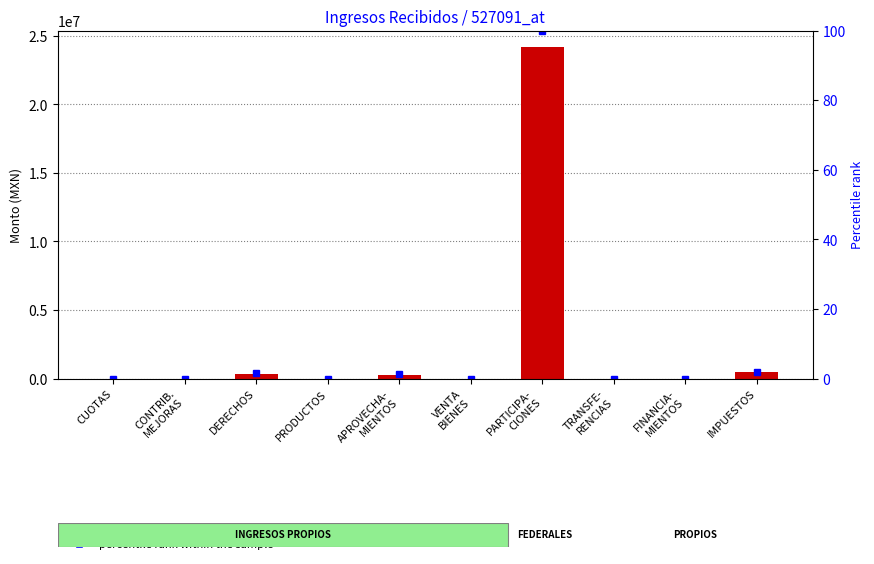

The value of percentile rank within the sample at VENTA
BIENES is 0.0. True or false?

True